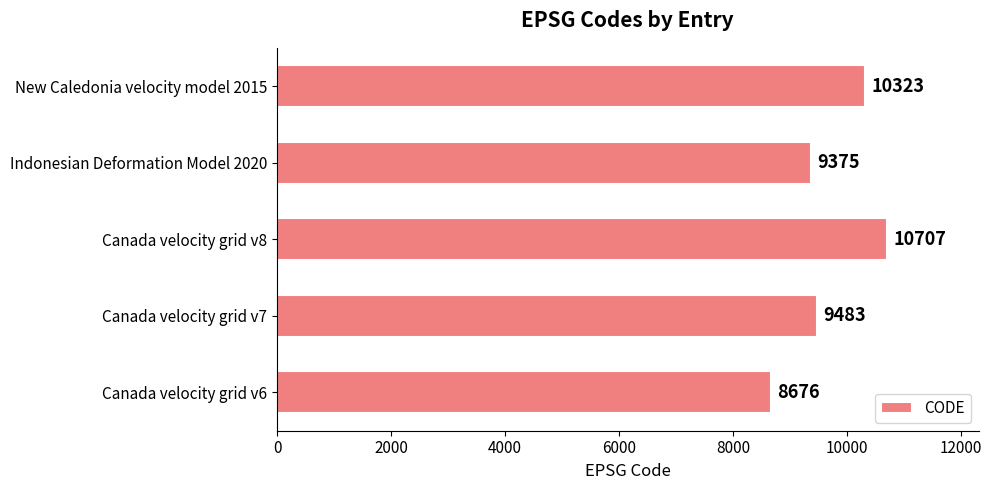

What is the difference between the maximum and minimum values?

2031